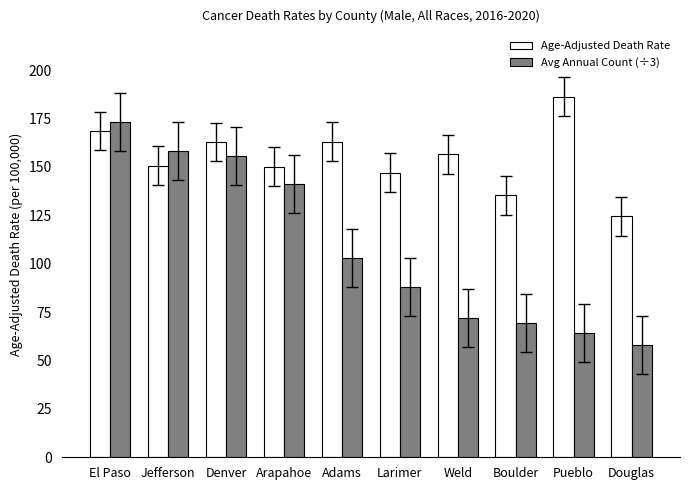

What is the total value across all series at Arapahoe?

291.1